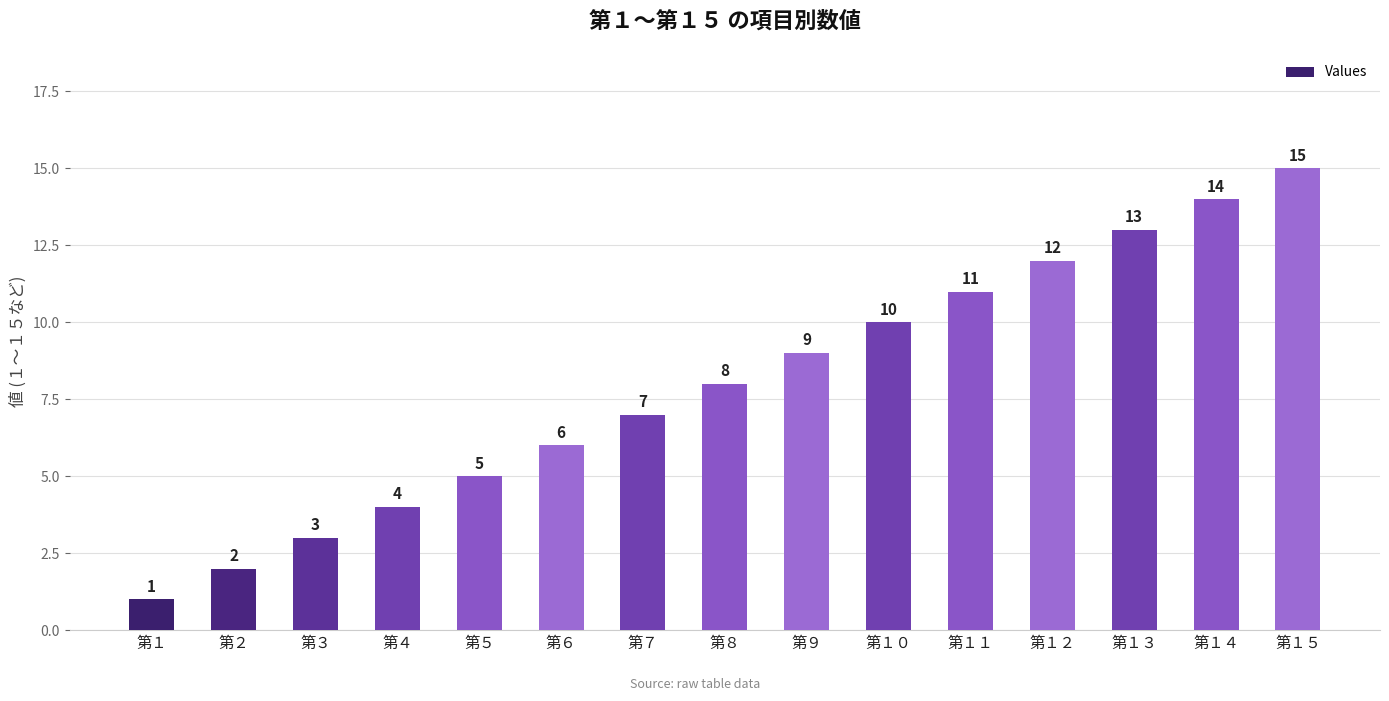

Is it true that the value at 第９ is 9?

True